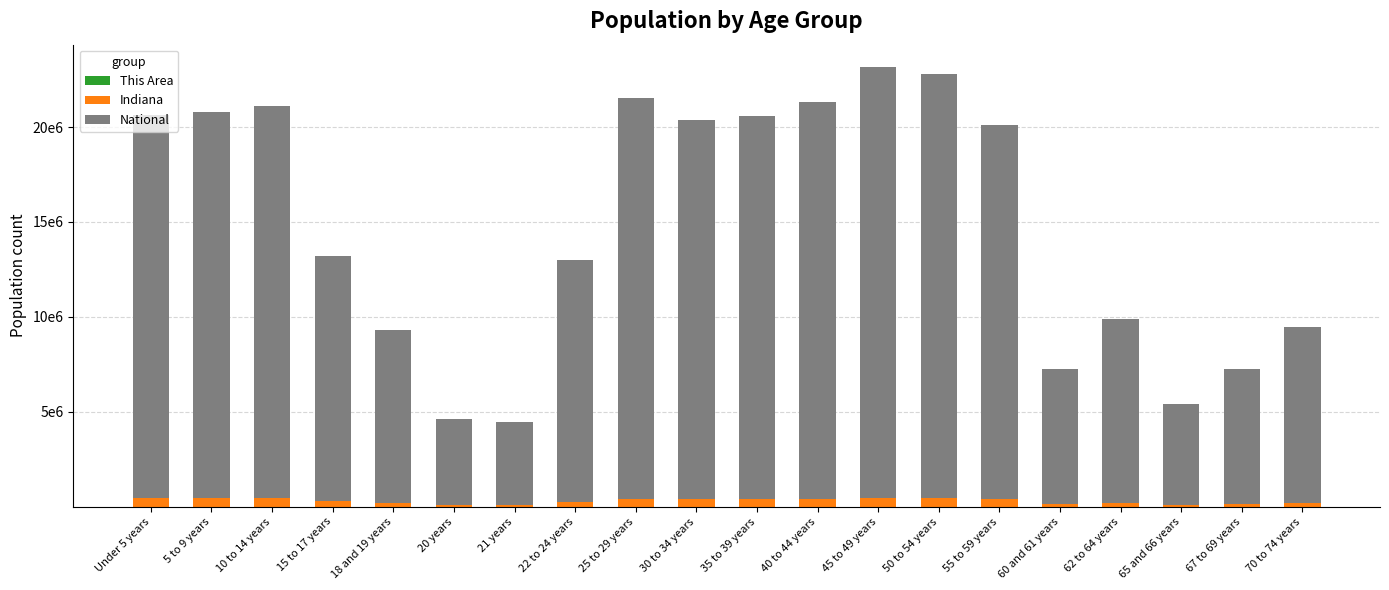

The Indiana series shows 150127 at 21 years. True or false?

False